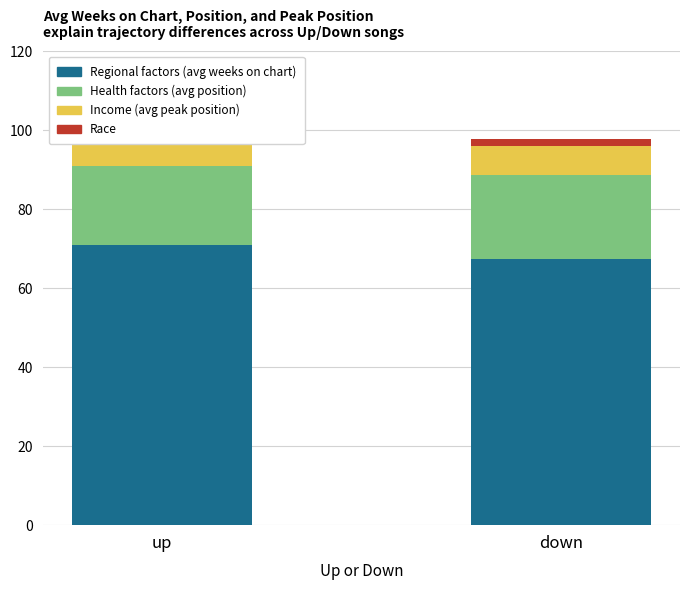

Which series has the widest spread of values?

Regional factors (avg weeks)